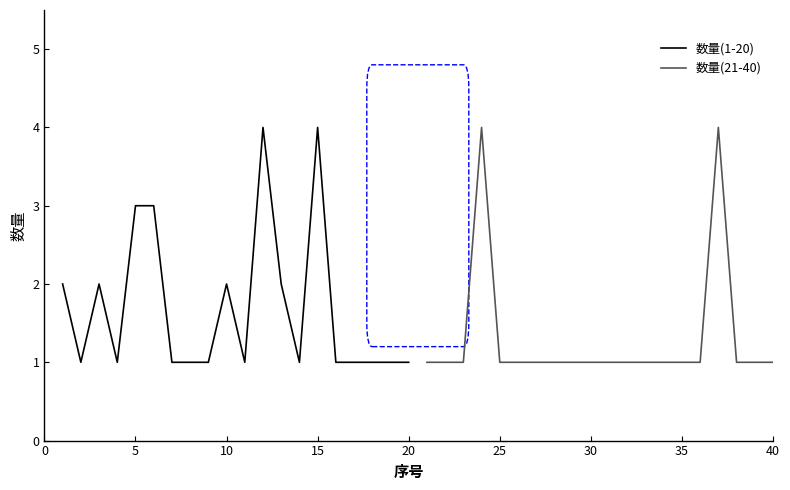

Reading left to right, list all the values displayed in this chart.

数量(1-20): 2	1	2	1	3	3	1	1	1	2	1	4	2	1	4	1	1	1	1	1
数量(21-40): 1	1	1	4	1	1	1	1	1	1	1	1	1	1	1	1	4	1	1	1